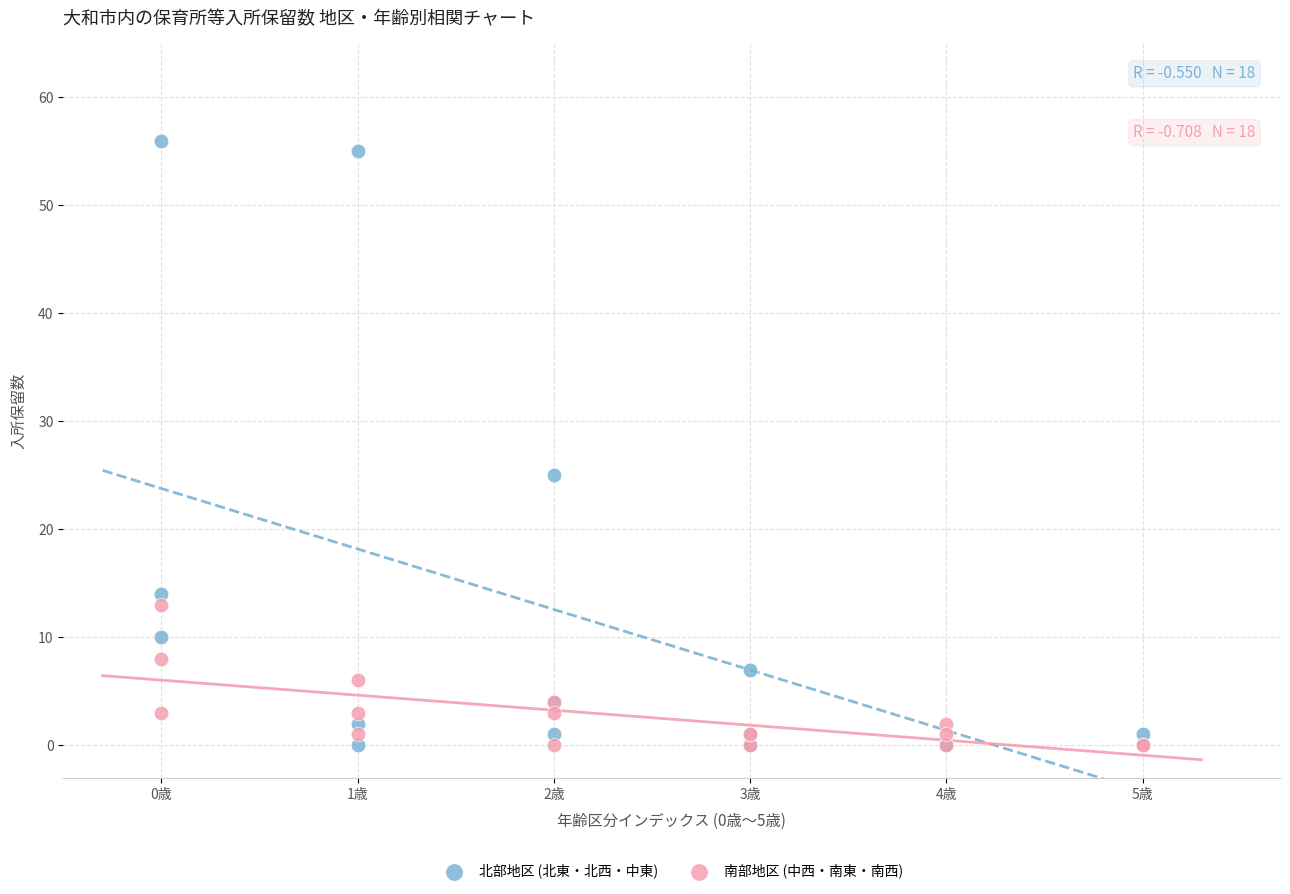

Which series has the largest Y range (max minus min)?

北部地区 (北東・北西・中東)